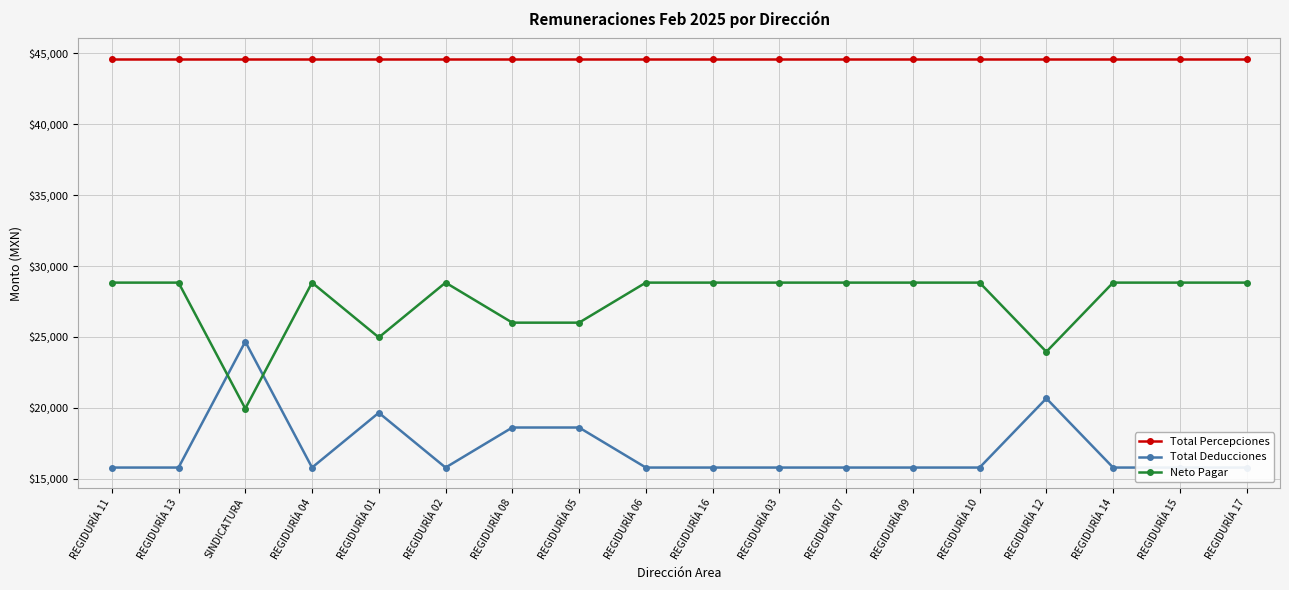

What is the sum of all Neto Pagar values?

495667.0